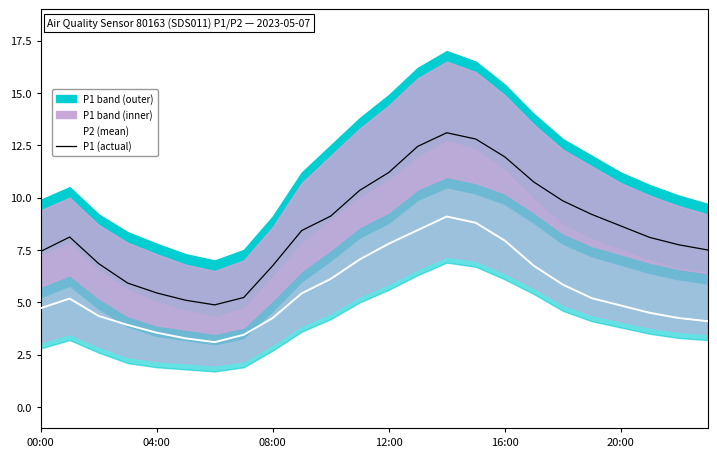

How many values in the P2 (mean) series exceed 5?

12